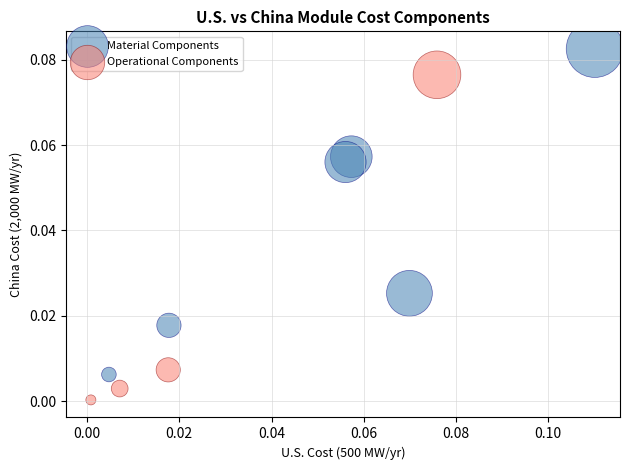

Which series contains the highest Y value?

Material Components